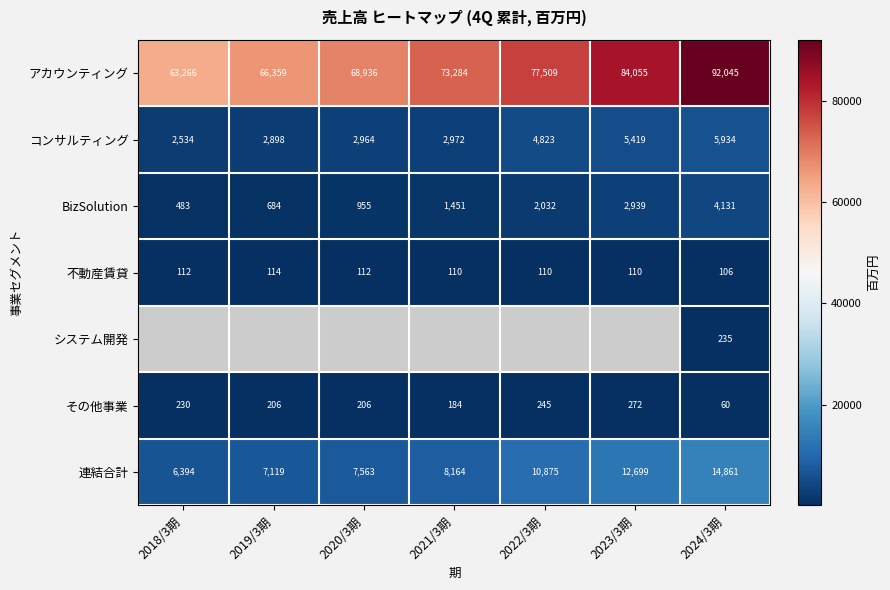

Is the value of 不動産賃貸 at 2023/3期 greater than the value of 連結合計 at 2021/3期?

No